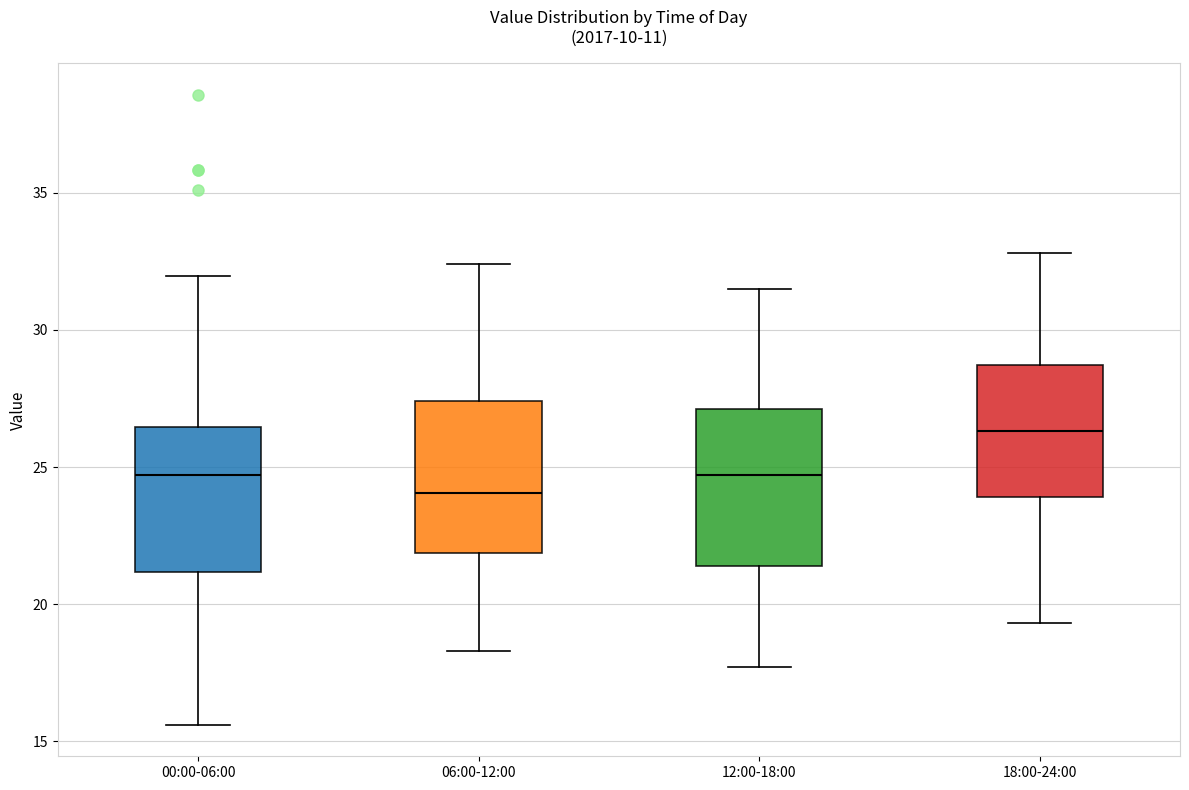

Which box's median line is the lowest?

06:00-12:00